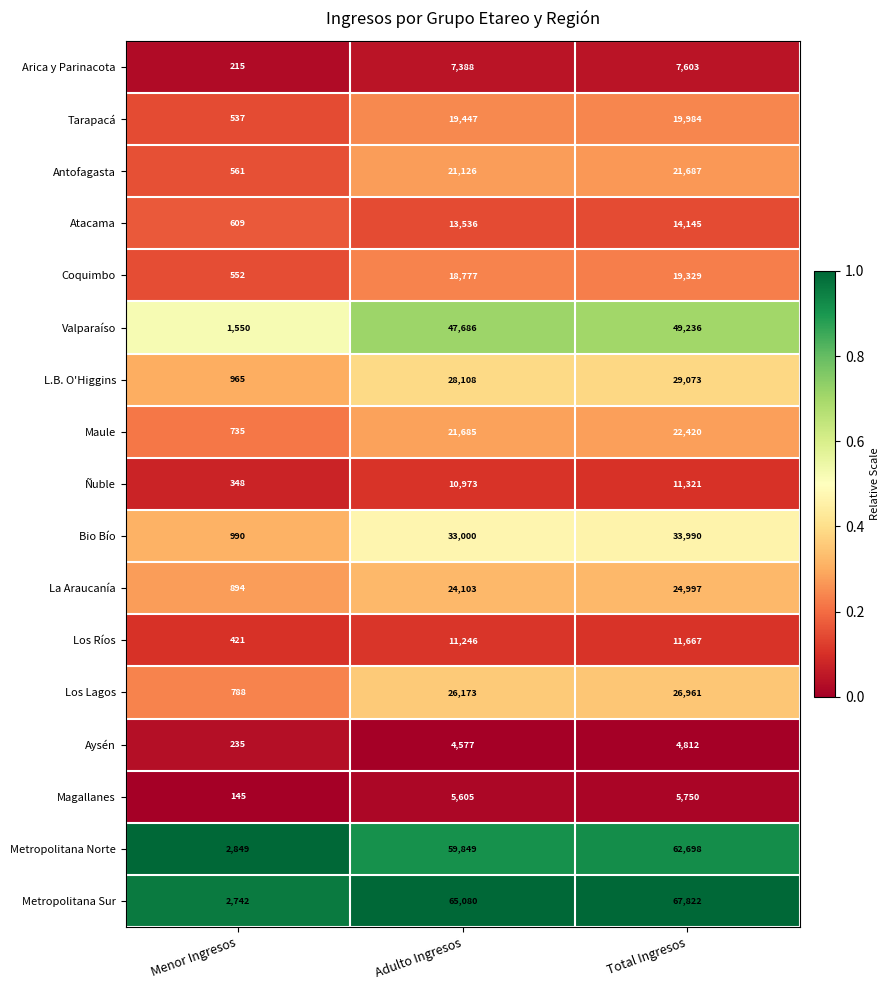

Rank the series at Menor Ingresos from lowest to highest value.

Magallanes, Arica y Parinacota, Aysén, Ñuble, Los Ríos, Tarapacá, Coquimbo, Antofagasta, Atacama, Maule, Los Lagos, La Araucanía, L.B. O'Higgins, Bio Bío, Valparaíso, Metropolitana Sur, Metropolitana Norte